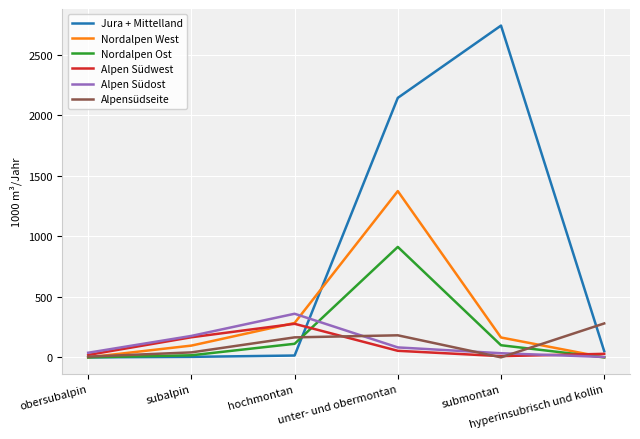

What is the maximum value shown in the chart?

2740